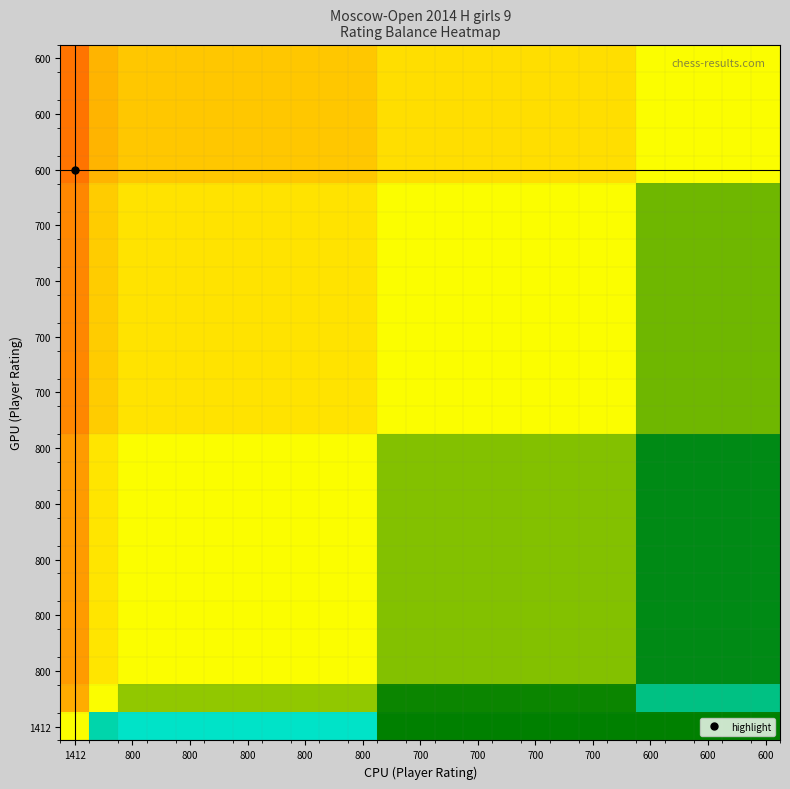

Count the number of data series in this chart.

25